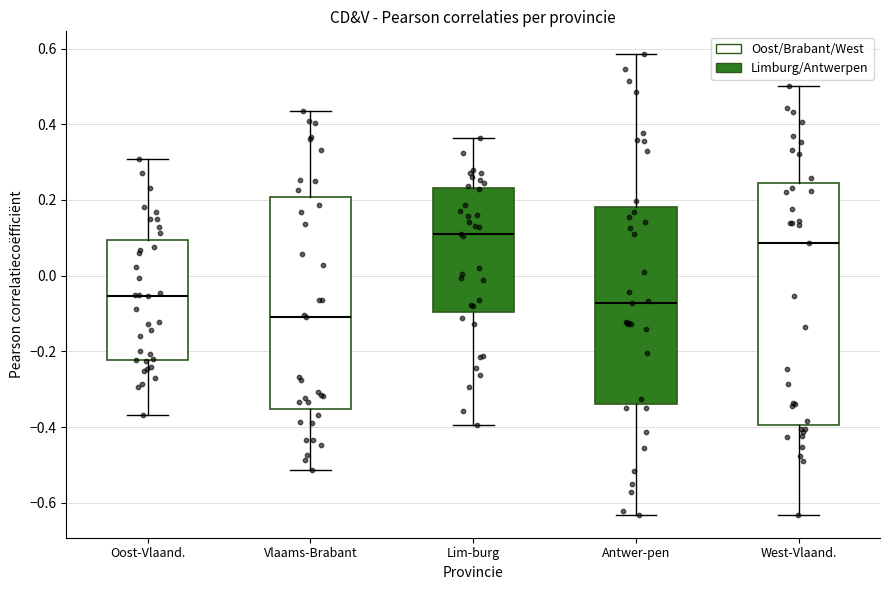

Comparing the boxes themselves (not the whiskers), which one is the tallest?

West-Vlaand.